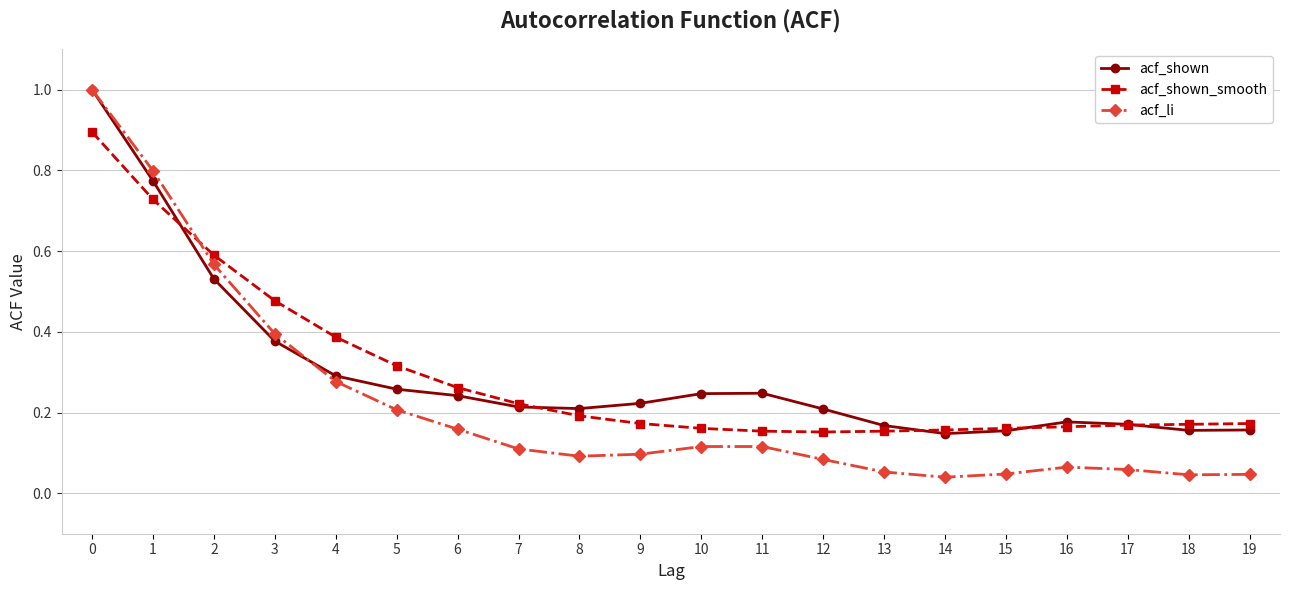

What is the maximum value shown in the chart?

1.0